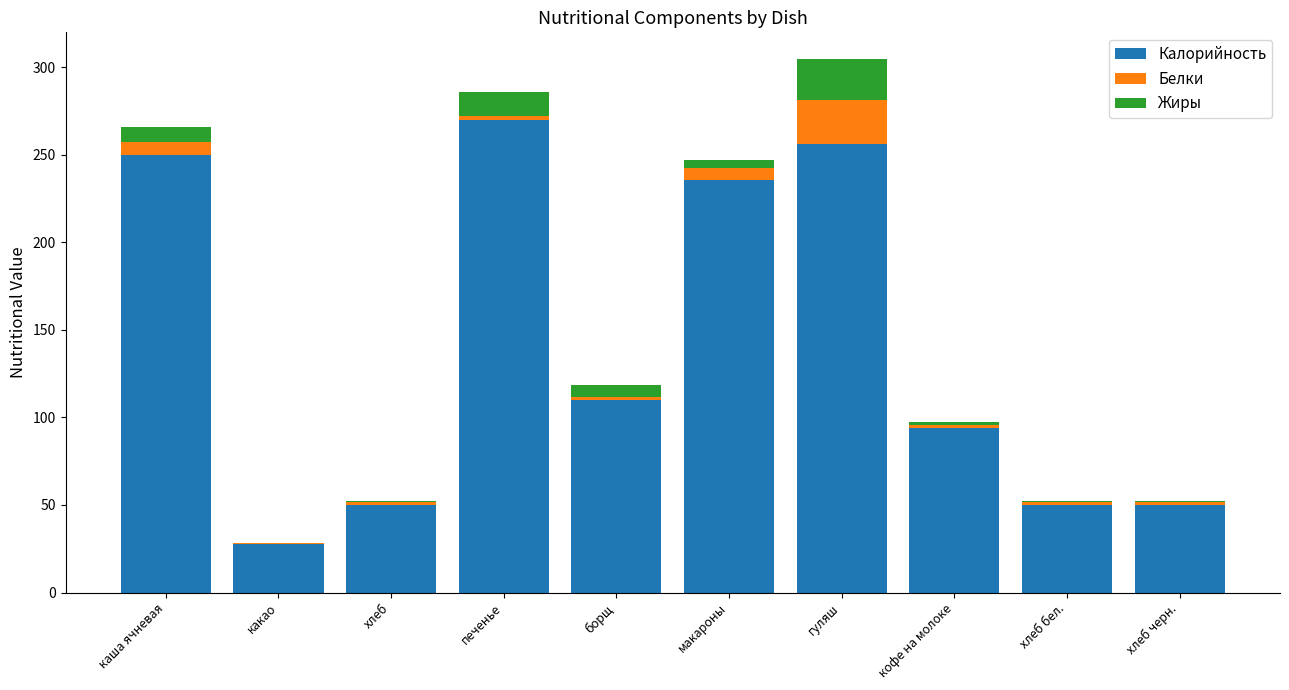

What value does the Калорийность series have at каша ячневая?

249.6